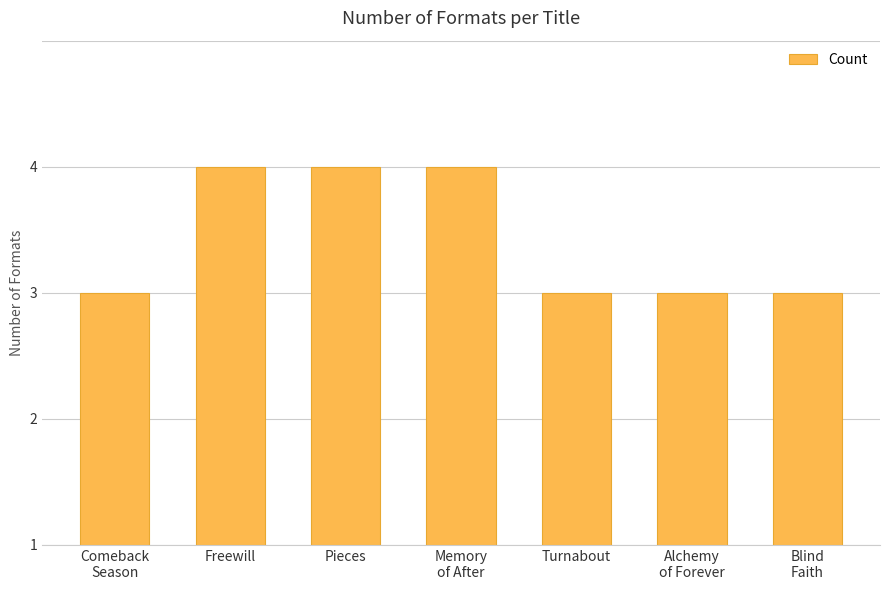

Does the chart contain any negative values?

No